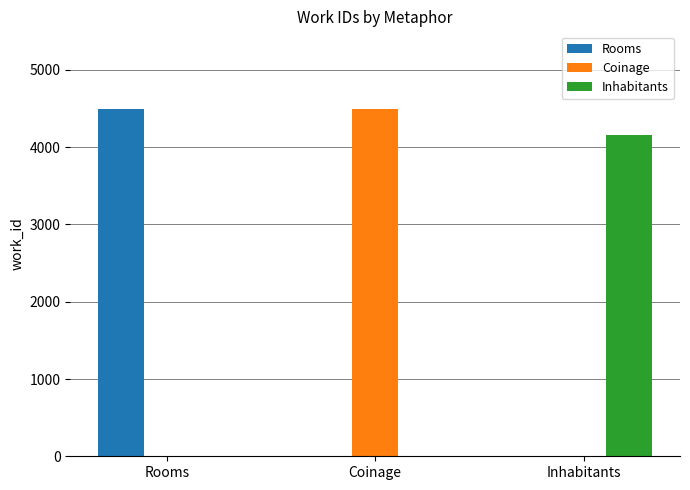

Does the chart contain stacked bars?

No